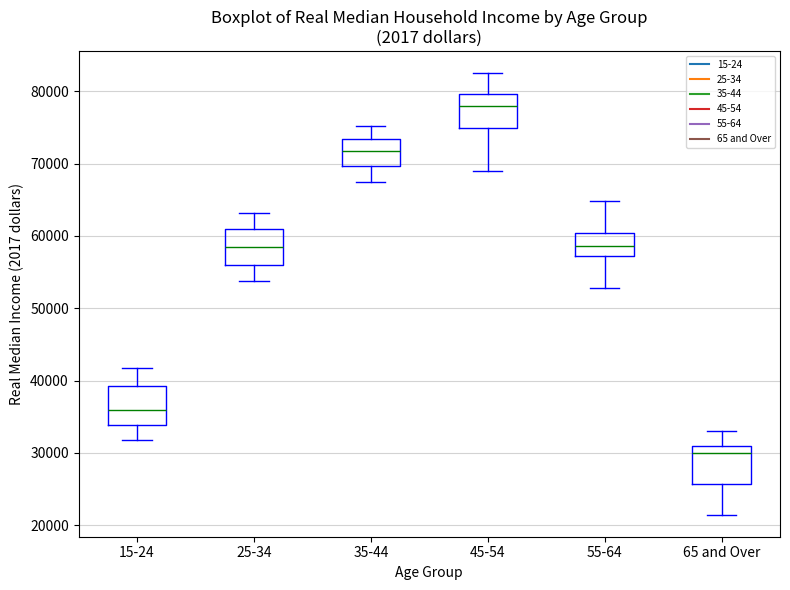

Reading left to right, transcribe this box plot: for each box, give where its median line is, the range the box spans, and where its two whiskers end, as read against the y-axis. The values are not printed on the chart, so give them approximately, as read against the axis.

15-24: median 36000, box 34000 to 39000, whiskers 32000 to 42000
25-34: median 58000, box 56000 to 61000, whiskers 54000 to 63000
35-44: median 72000, box 70000 to 73000, whiskers 67000 to 75000
45-54: median 78000, box 75000 to 80000, whiskers 69000 to 83000
55-64: median 59000, box 57000 to 60000, whiskers 53000 to 65000
65 and Over: median 30000, box 26000 to 31000, whiskers 21000 to 33000